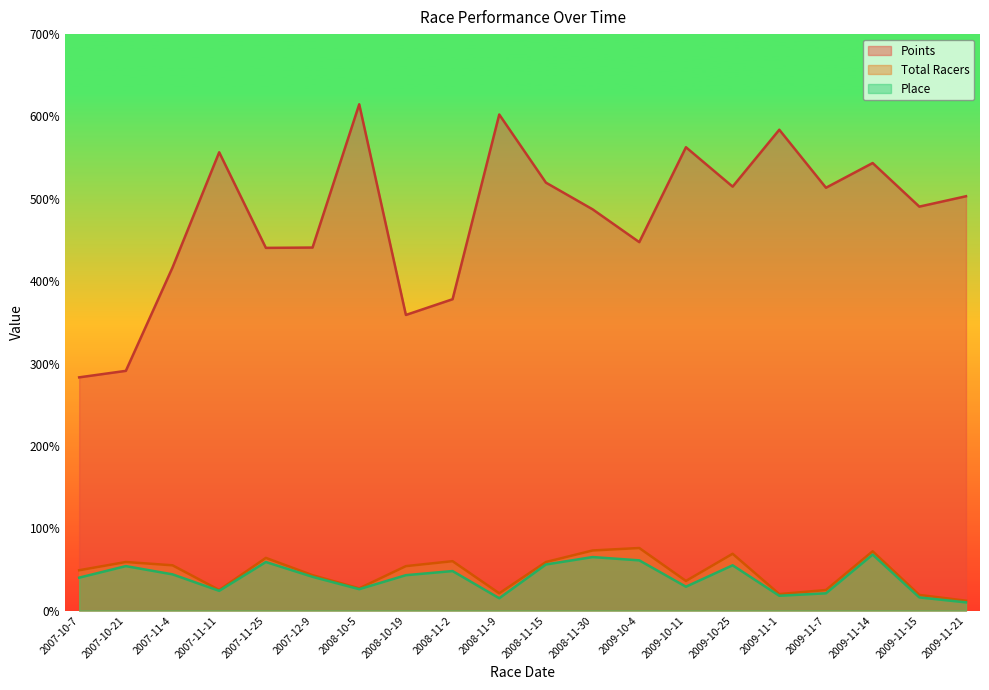

Reading right to left, list all the values displayed in this chart.

Points: 2009-11-21=503.1	2009-11-15=490.5	2009-11-14=543.5	2009-11-7=513.4	2009-11-1=583.9	2009-10-25=514.8	2009-10-11=562.6	2009-10-4=447.4	2008-11-30=487.2	2008-11-15=519.7	2008-11-9=602.4	2008-11-2=378.1	2008-10-19=359.0	2008-10-5=614.8	2007-12-9=440.8	2007-11-25=440.4	2007-11-11=556.5	2007-11-4=416.6	2007-10-21=291.1	2007-10-7=283.2
Total Racers: 2009-11-21=12.0	2009-11-15=19.0	2009-11-14=72.0	2009-11-7=25.0	2009-11-1=20.0	2009-10-25=69.0	2009-10-11=36.0	2009-10-4=76.0	2008-11-30=73.0	2008-11-15=59.0	2008-11-9=21.0	2008-11-2=60.0	2008-10-19=54.0	2008-10-5=27.0	2007-12-9=43.0	2007-11-25=64.0	2007-11-11=25.0	2007-11-4=55.0	2007-10-21=59.0	2007-10-7=49.0
Place: 2009-11-21=10.0	2009-11-15=16.0	2009-11-14=68.0	2009-11-7=21.0	2009-11-1=18.0	2009-10-25=55.0	2009-10-11=29.0	2009-10-4=61.0	2008-11-30=65.0	2008-11-15=56.0	2008-11-9=15.0	2008-11-2=48.0	2008-10-19=43.0	2008-10-5=26.0	2007-12-9=41.0	2007-11-25=59.0	2007-11-11=24.0	2007-11-4=44.0	2007-10-21=54.0	2007-10-7=40.0